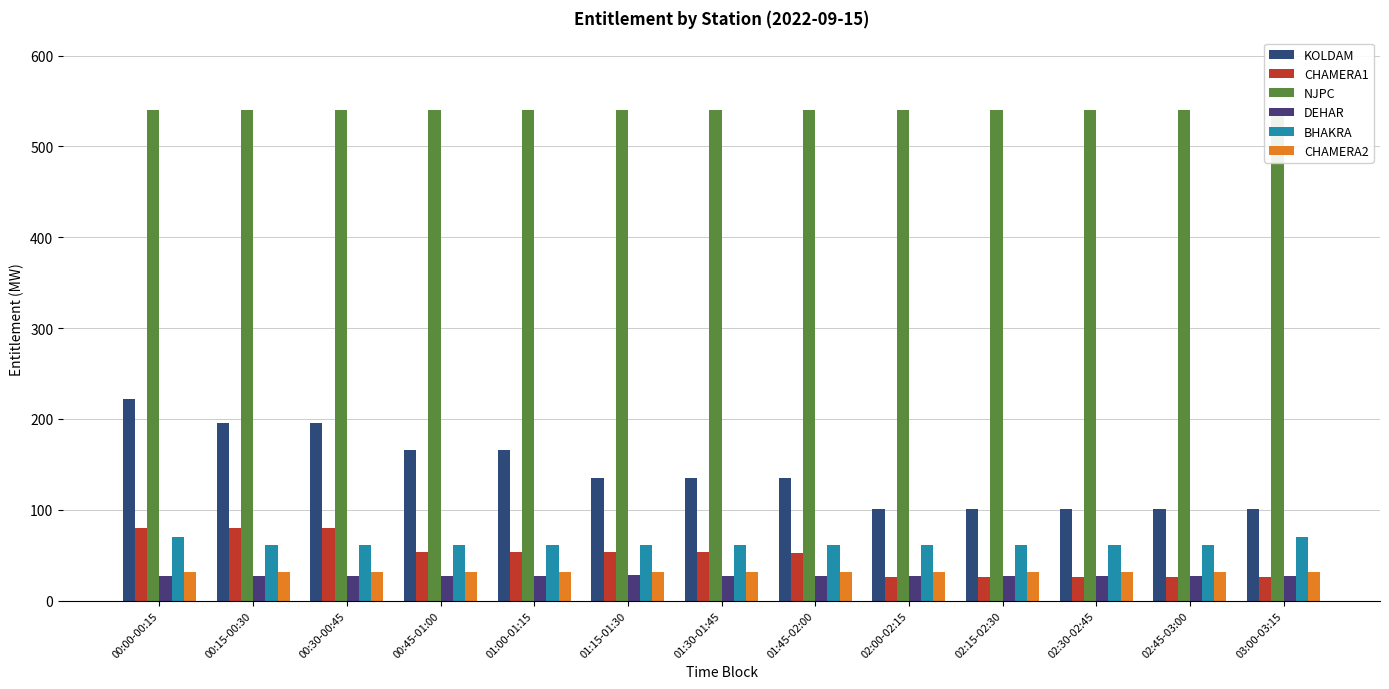

Which has a higher value, 02:45-03:00 or 00:45-01:00?

00:45-01:00